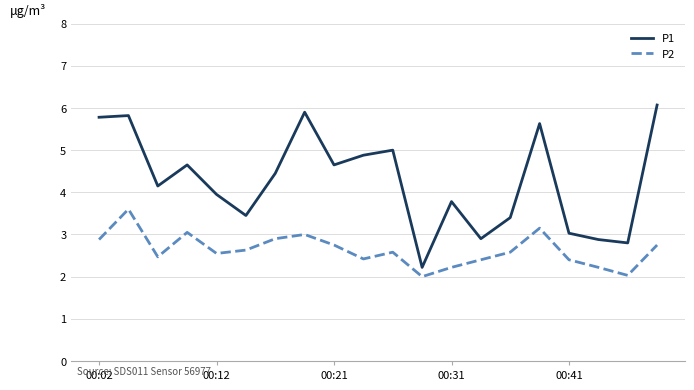

Rank the series by their maximum value, from lowest to highest.

P2, P1